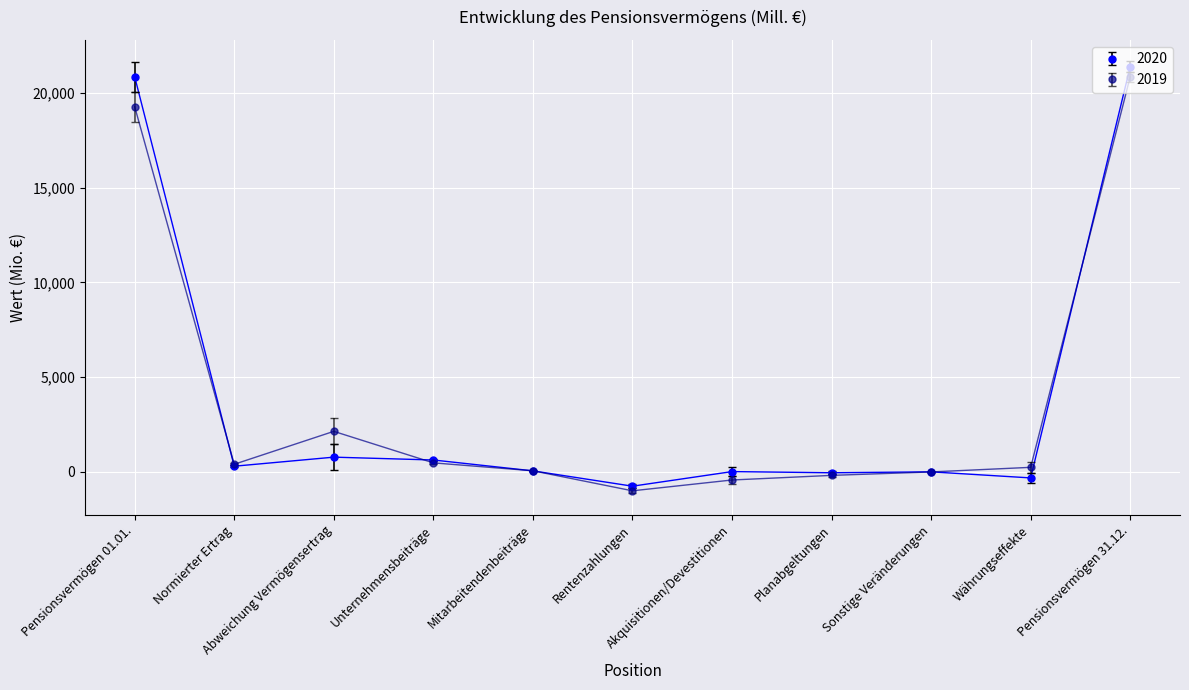

Which series has the widest spread of values?

2020